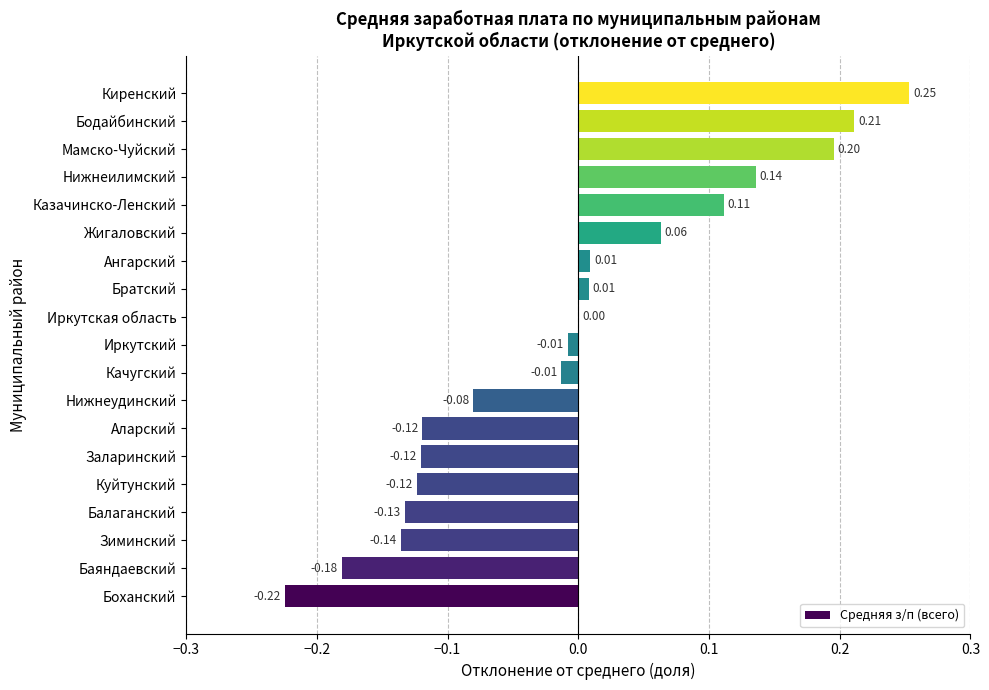

Which has a higher value, Нижнеудинский or Ангарский?

Ангарский